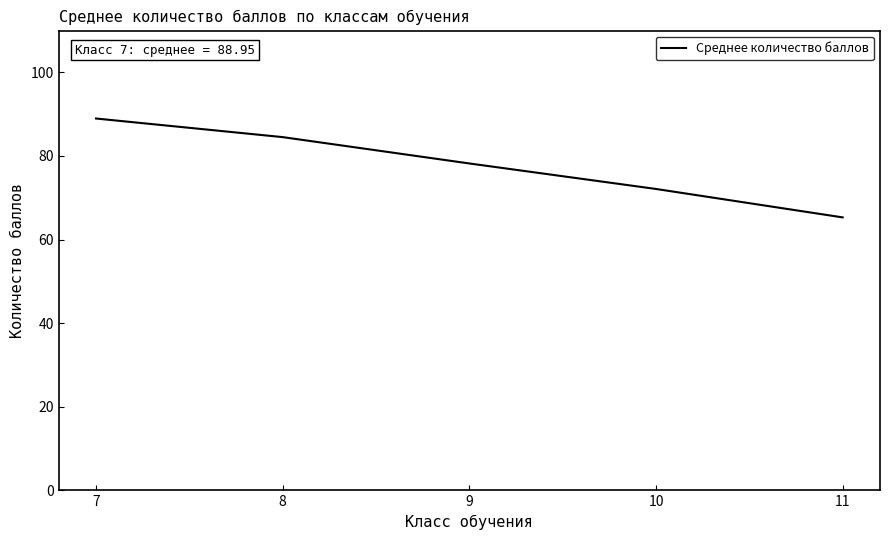

Which label corresponds to the largest value in the chart?

7